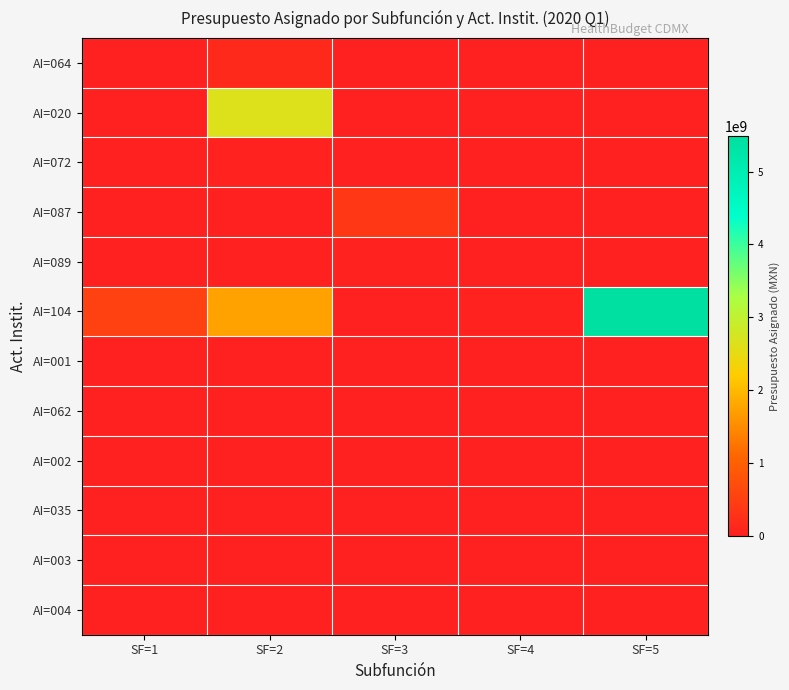

What is the difference between the highest and lowest values at SF=3?

364891394